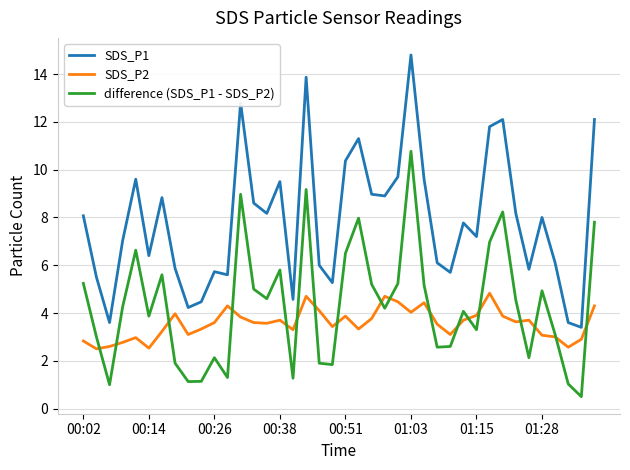

In SDS_P2, how many points are higher than both neighbors (excluding endpoints)?

10